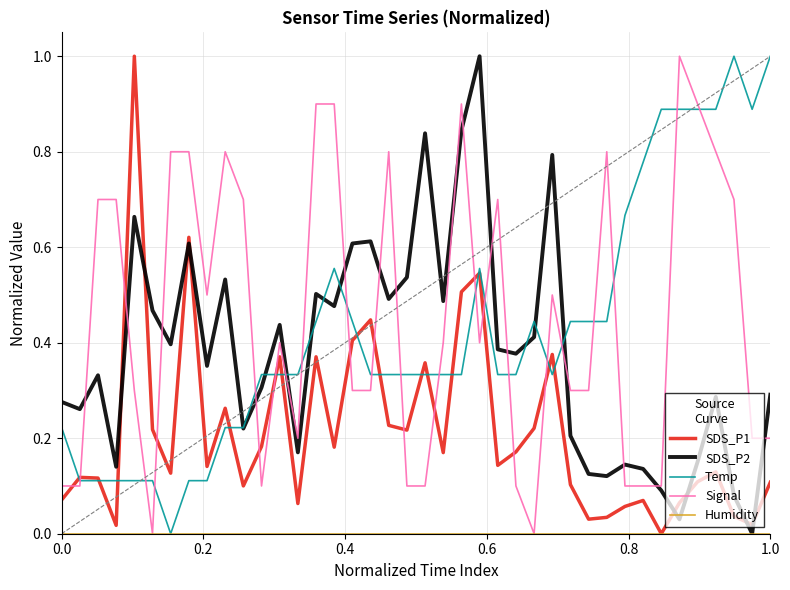

At how many categories does at least one series exceed 0?

40